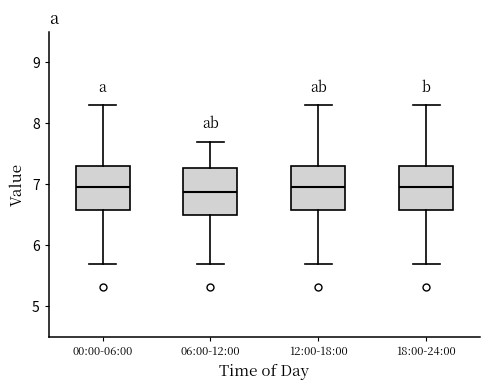

Where does the median line of the box for 12:00-18:00 sit on the y-axis? The values are not printed on the chart, so give them approximately, as read against the axis.

7.0